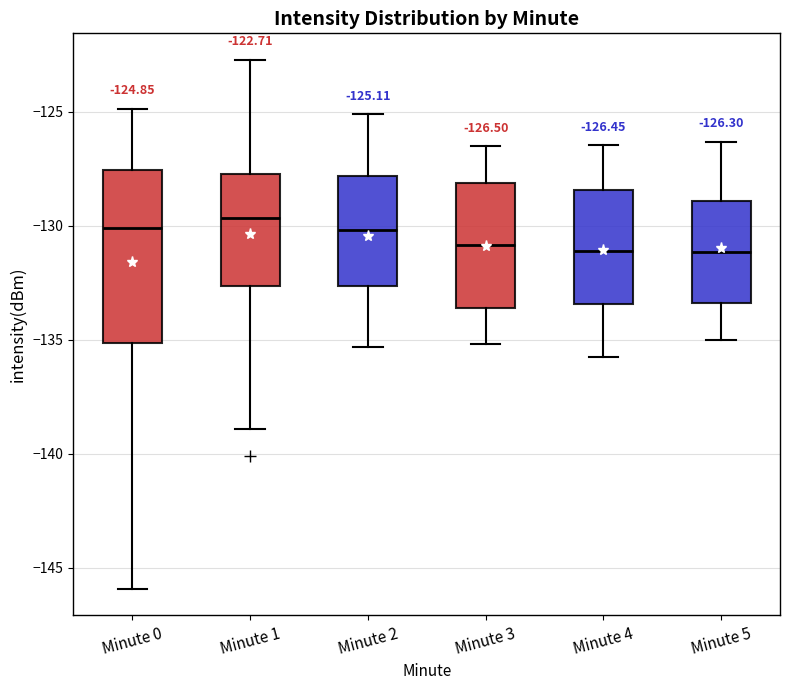

Comparing the boxes themselves (not the whiskers), which one is the tallest?

Minute 0